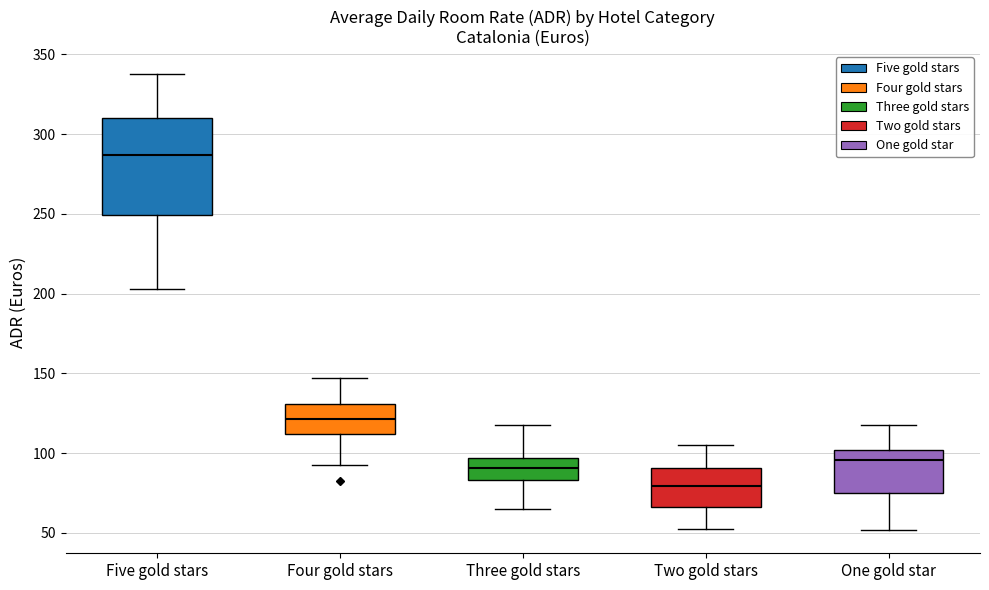

Reading left to right, transcribe this box plot: for each box, give where its median line is, the range the box spans, and where its two whiskers end, as read against the y-axis. The values are not printed on the chart, so give them approximately, as read against the axis.

Five gold stars: median 285, box 250 to 310, whiskers 205 to 340
Four gold stars: median 120, box 110 to 130, whiskers 90 to 145
Three gold stars: median 90, box 85 to 95, whiskers 65 to 115
Two gold stars: median 80, box 65 to 90, whiskers 55 to 105
One gold star: median 95, box 75 to 100, whiskers 50 to 120